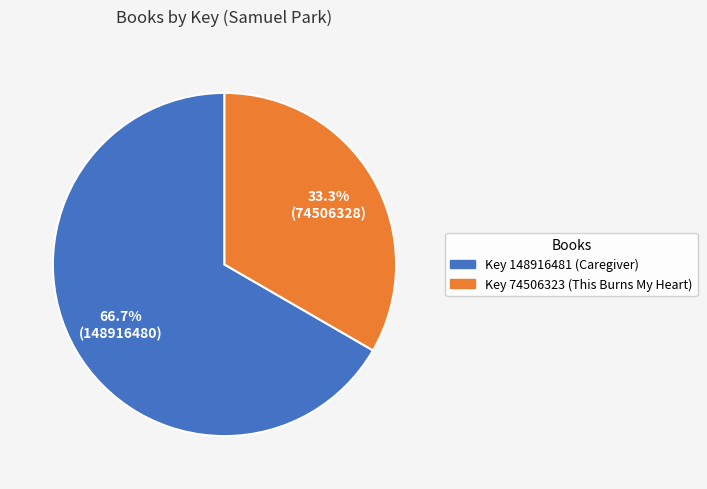

Is there a majority slice in this chart?

Yes